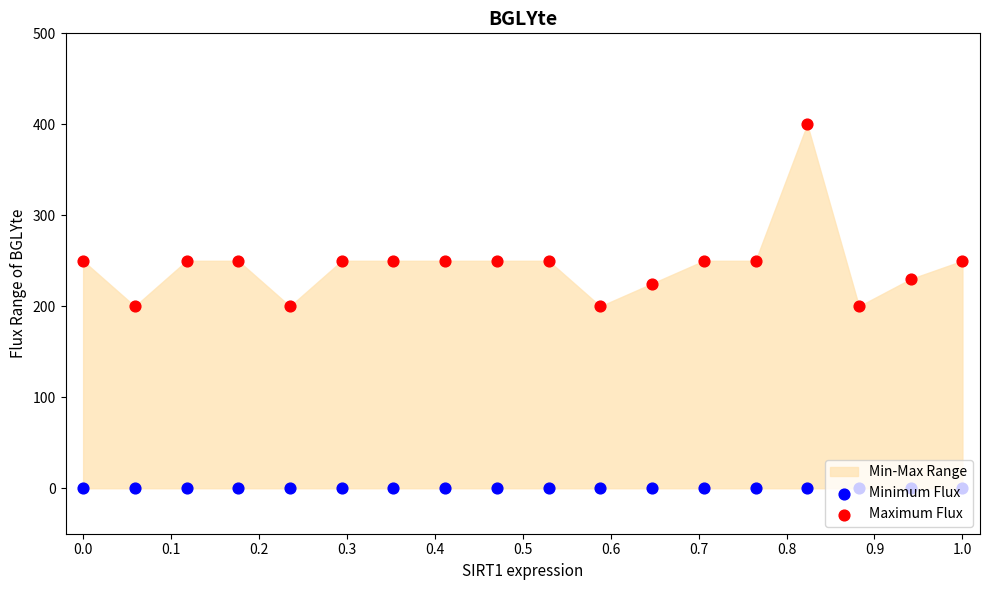

What is the total value across all series at 0.0?

250